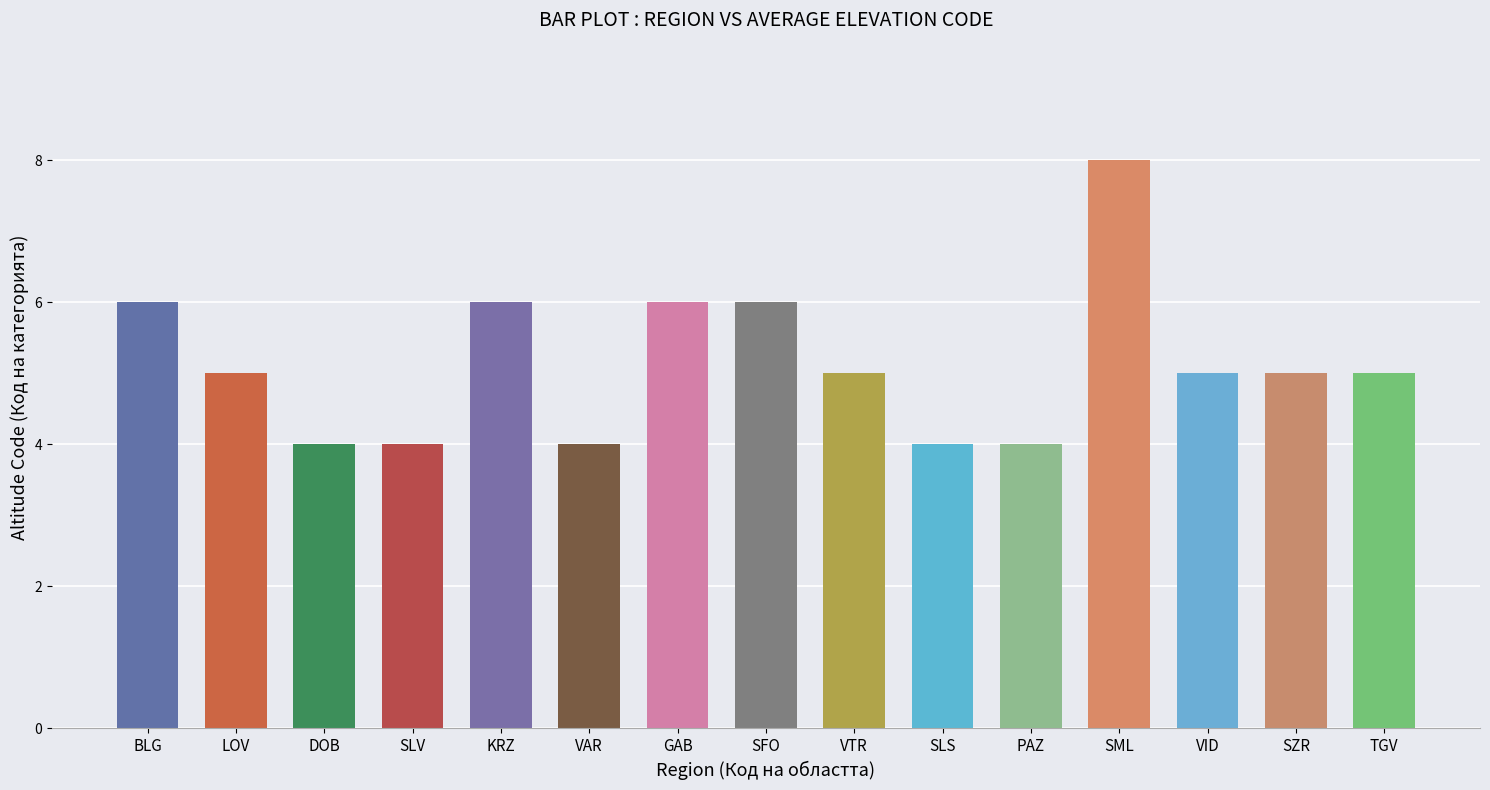

The value at DOB is 1. True or false?

False